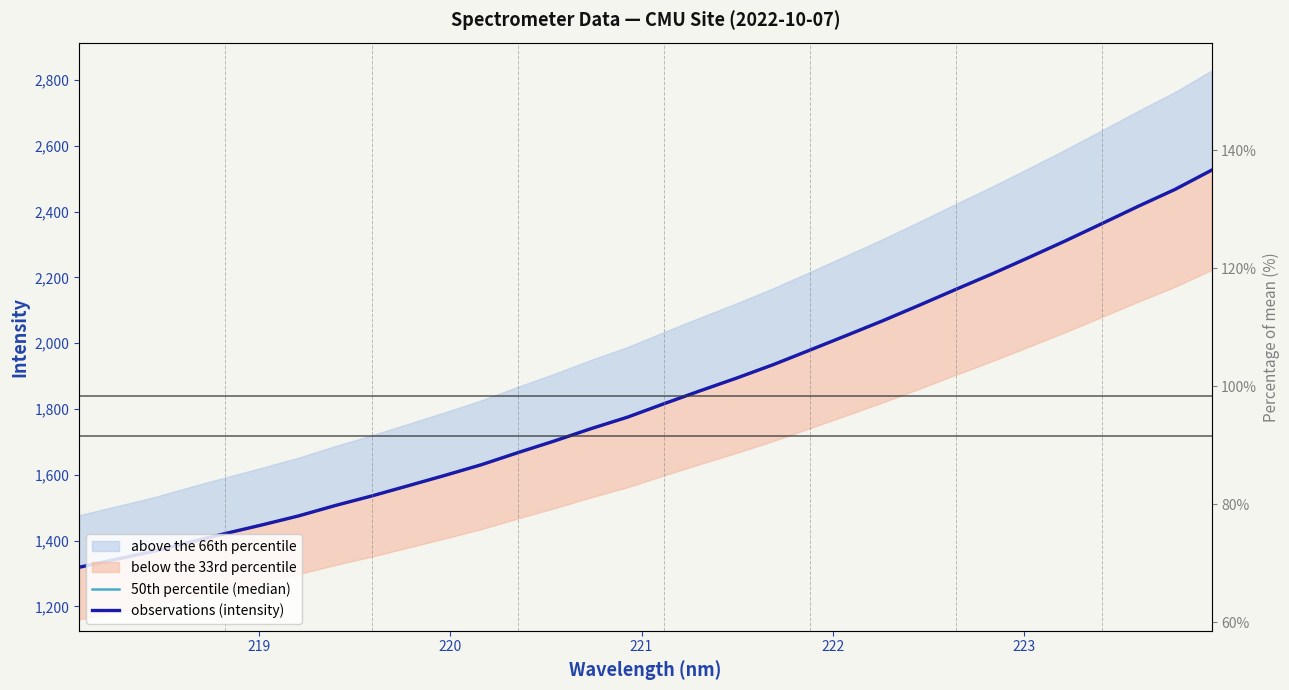

True or false: observations (intensity) and 50th percentile (median) intersect in this chart.

False